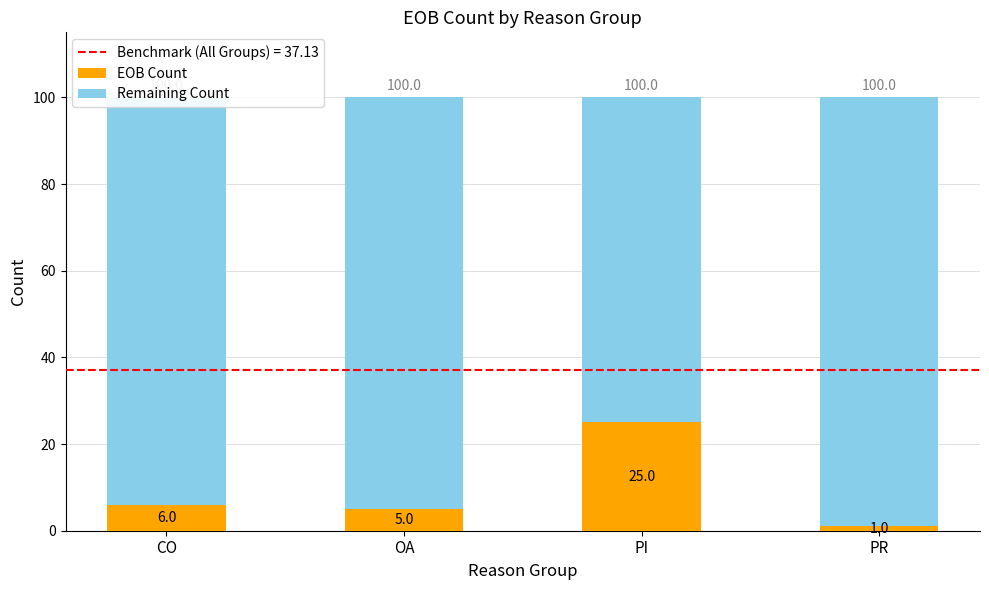

Count the number of data series in this chart.

2